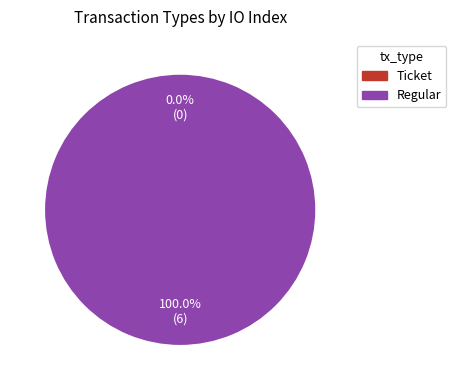

To the nearest percent, what is the difference between the Regular and Ticket slice percentages?

100%